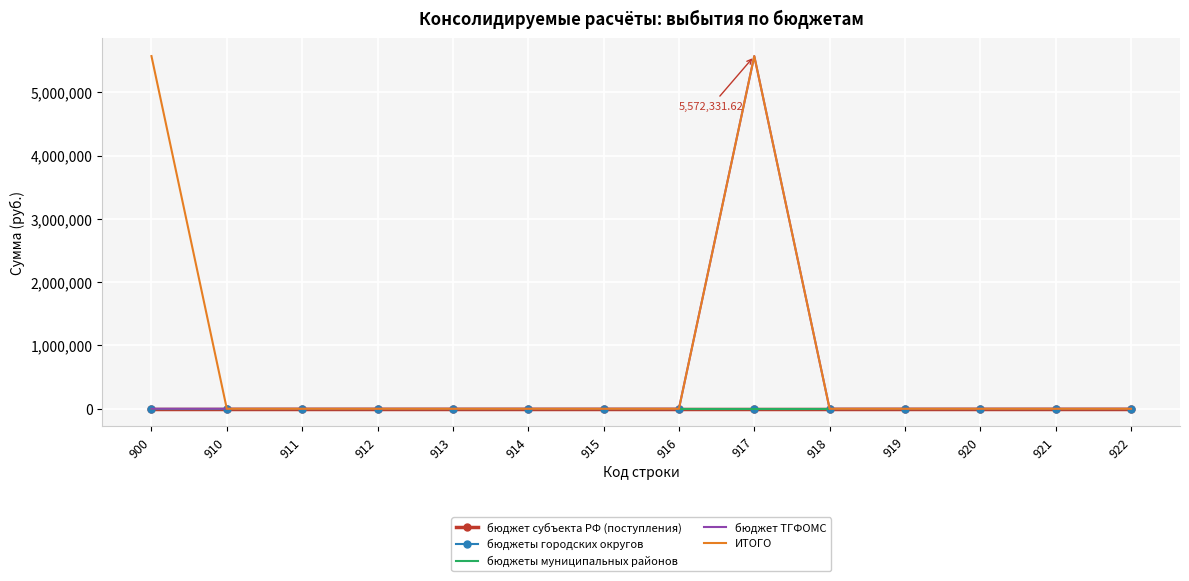

What are all the series names shown in the legend?

бюджет субъекта РФ (поступления), бюджеты городских округов, бюджеты муниципальных районов, бюджет ТГФОМС, ИТОГО